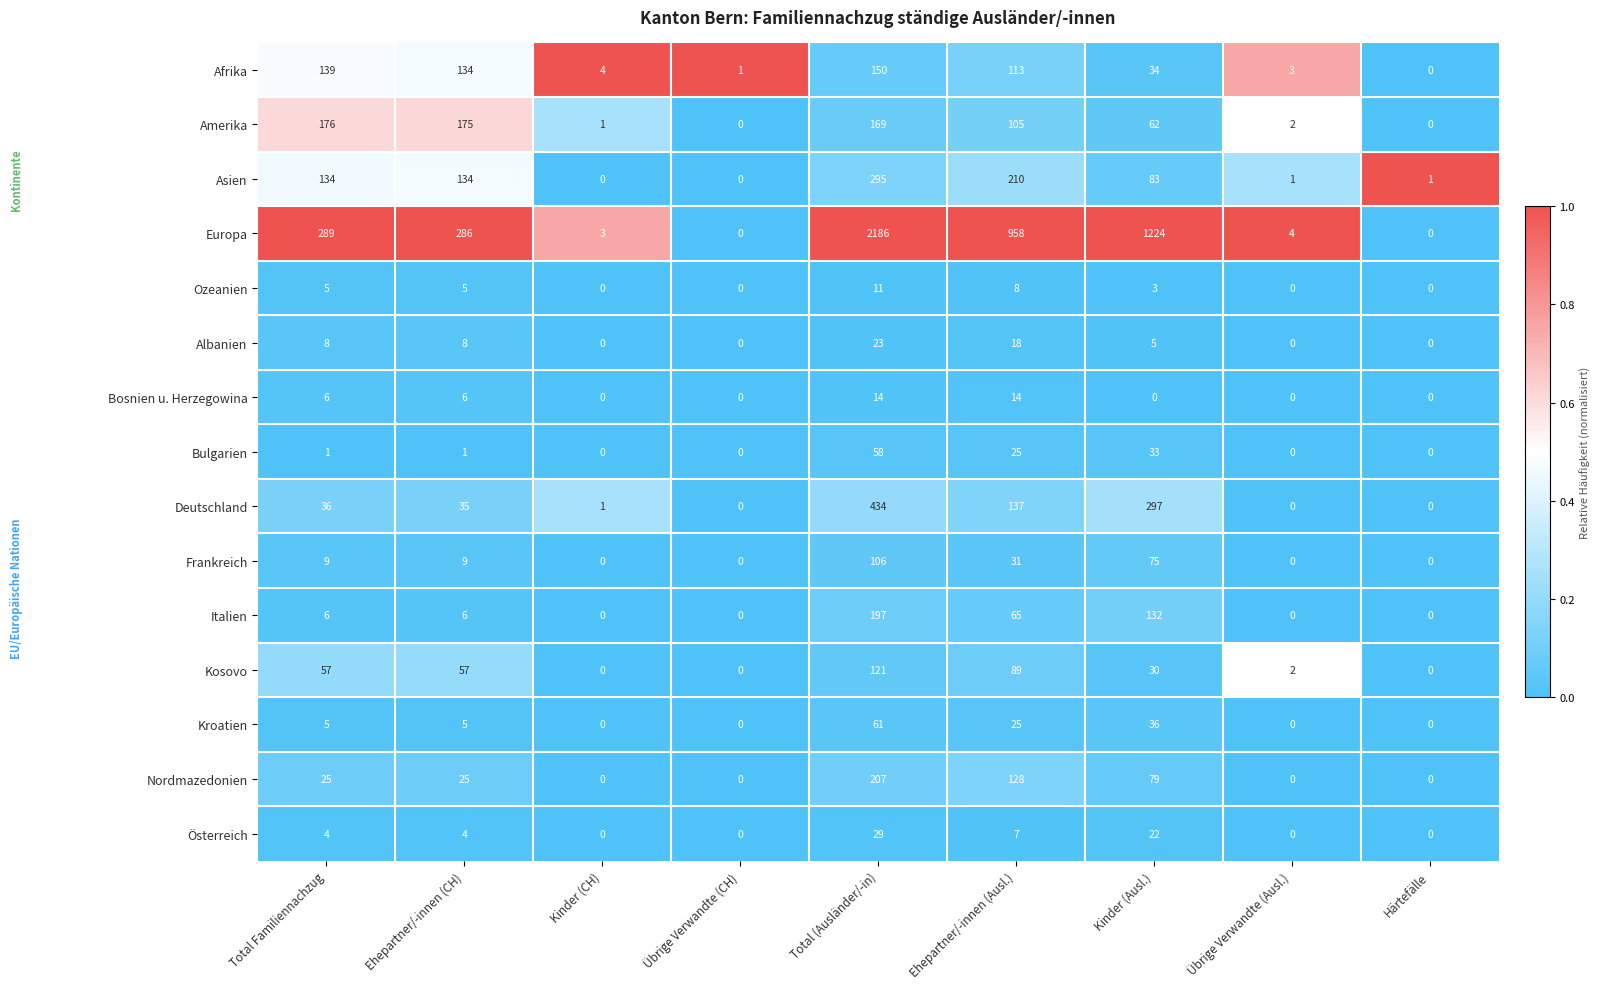

List the series in order of their peak value, highest first.

Europa, Deutschland, Asien, Nordmazedonien, Italien, Amerika, Afrika, Kosovo, Frankreich, Kroatien, Bulgarien, Österreich, Albanien, Bosnien u. Herzegowina, Ozeanien